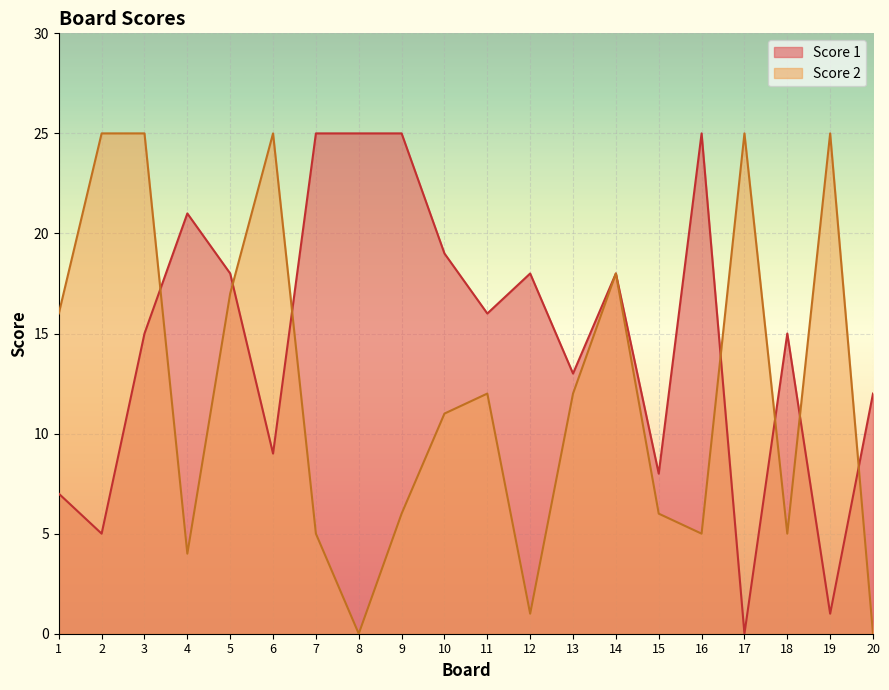

Rank the series at 13 from highest to lowest value.

Score 1, Score 2